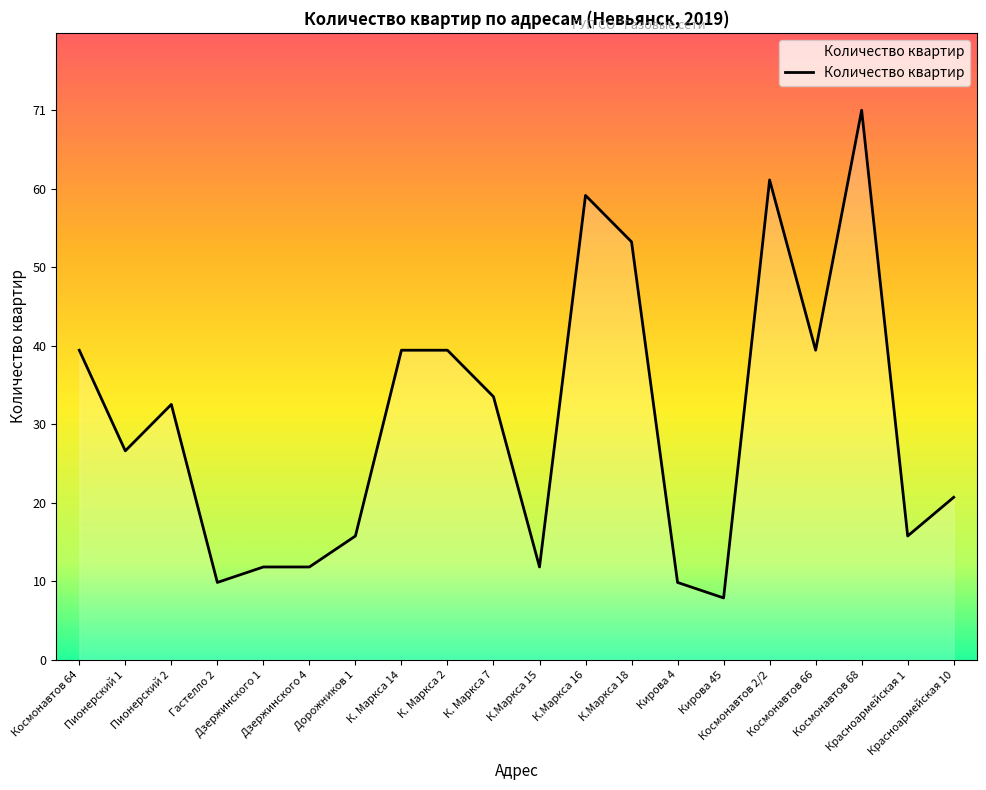

Does the chart display data point markers on the line(s)?

No